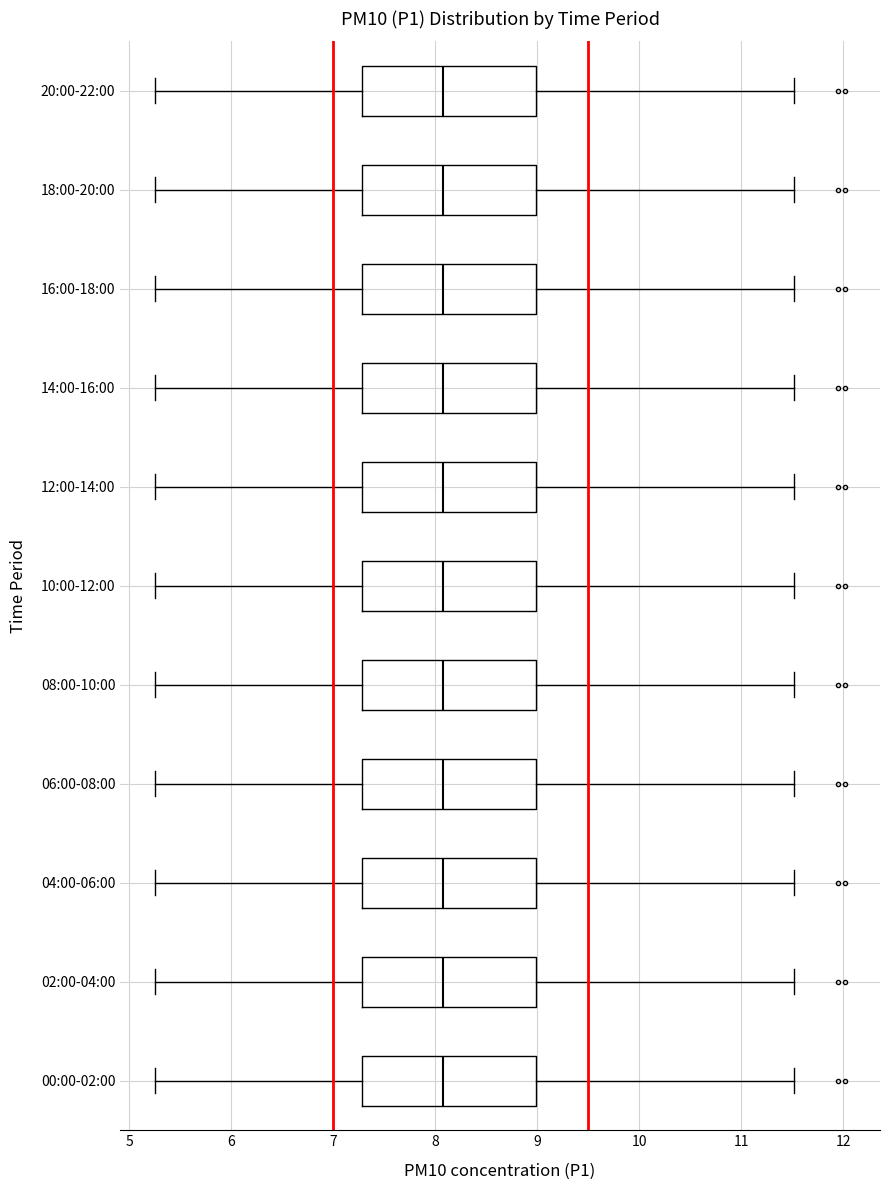

Reading bottom to top, read every box against the x-axis: the position of its median line, the range the box covers, and the ends of its whiskers. The values are not printed on the chart, so give them approximately, as read against the axis.

00:00-02:00: median 8.1, box 7.3 to 9.0, whiskers 5.3 to 11.5
02:00-04:00: median 8.1, box 7.3 to 9.0, whiskers 5.3 to 11.5
04:00-06:00: median 8.1, box 7.3 to 9.0, whiskers 5.3 to 11.5
06:00-08:00: median 8.1, box 7.3 to 9.0, whiskers 5.3 to 11.5
08:00-10:00: median 8.1, box 7.3 to 9.0, whiskers 5.3 to 11.5
10:00-12:00: median 8.1, box 7.3 to 9.0, whiskers 5.3 to 11.5
12:00-14:00: median 8.1, box 7.3 to 9.0, whiskers 5.3 to 11.5
14:00-16:00: median 8.1, box 7.3 to 9.0, whiskers 5.3 to 11.5
16:00-18:00: median 8.1, box 7.3 to 9.0, whiskers 5.3 to 11.5
18:00-20:00: median 8.1, box 7.3 to 9.0, whiskers 5.3 to 11.5
20:00-22:00: median 8.1, box 7.3 to 9.0, whiskers 5.3 to 11.5